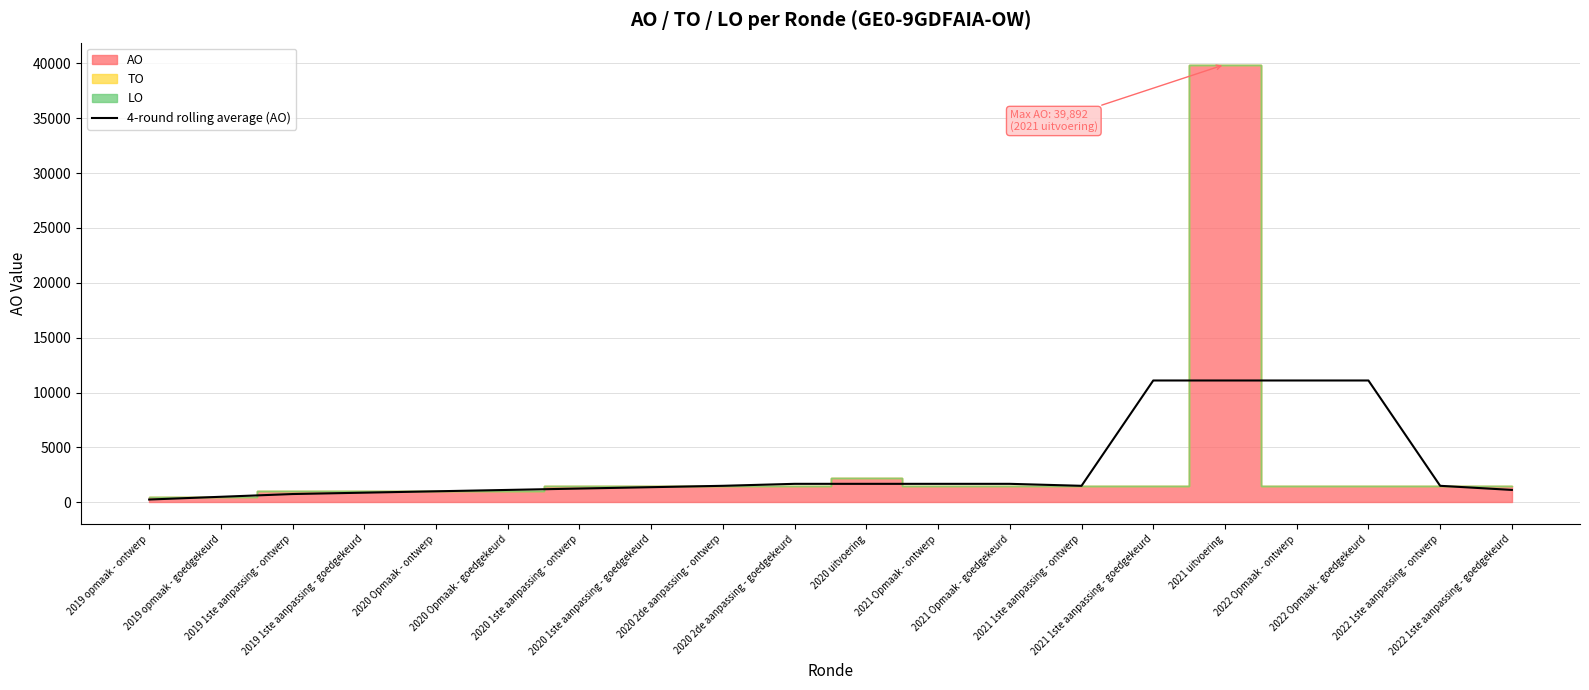

The value at 2019 opmaak - ontwerp is 250. True or false?

True